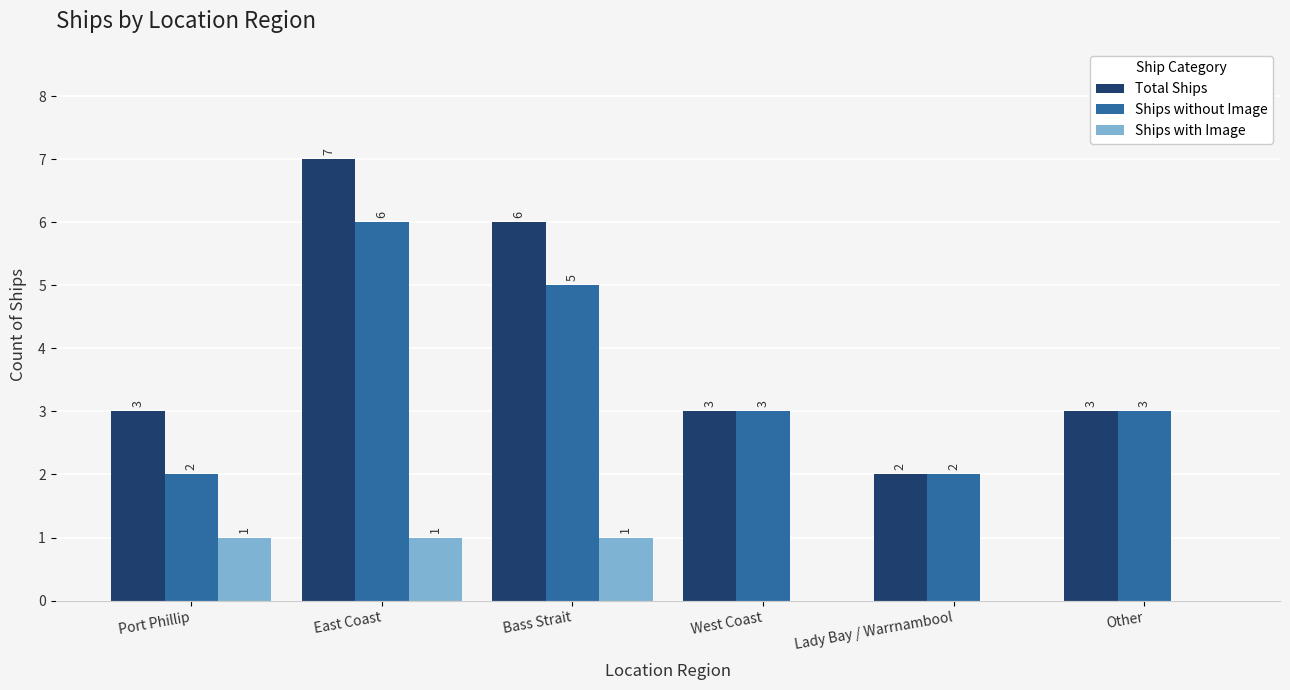

Between Bass Strait and Other, which series saw the biggest shift?

Total Ships